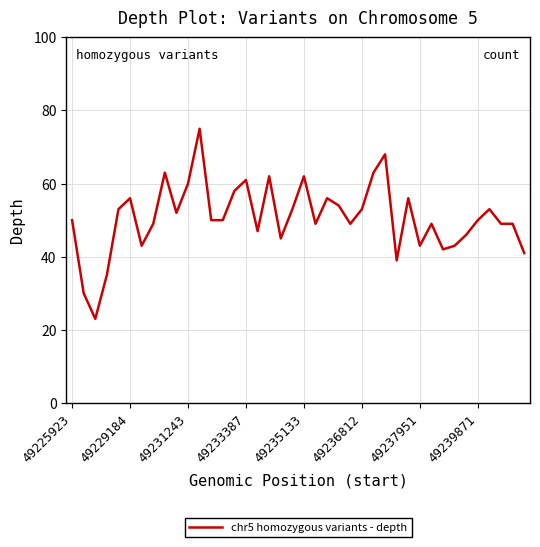

What is the smallest value displayed?

23